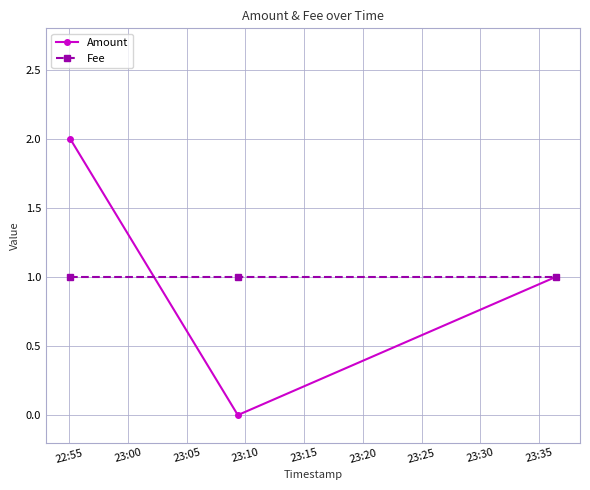

Which series has the widest spread of values?

Amount